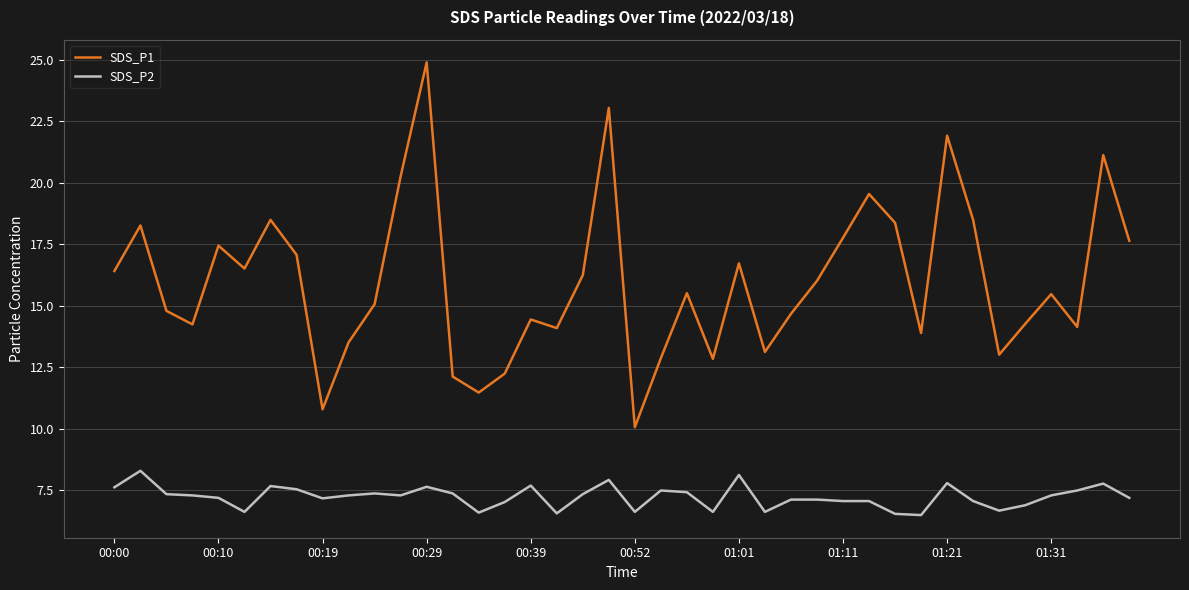

What is the maximum value shown in the chart?

24.9